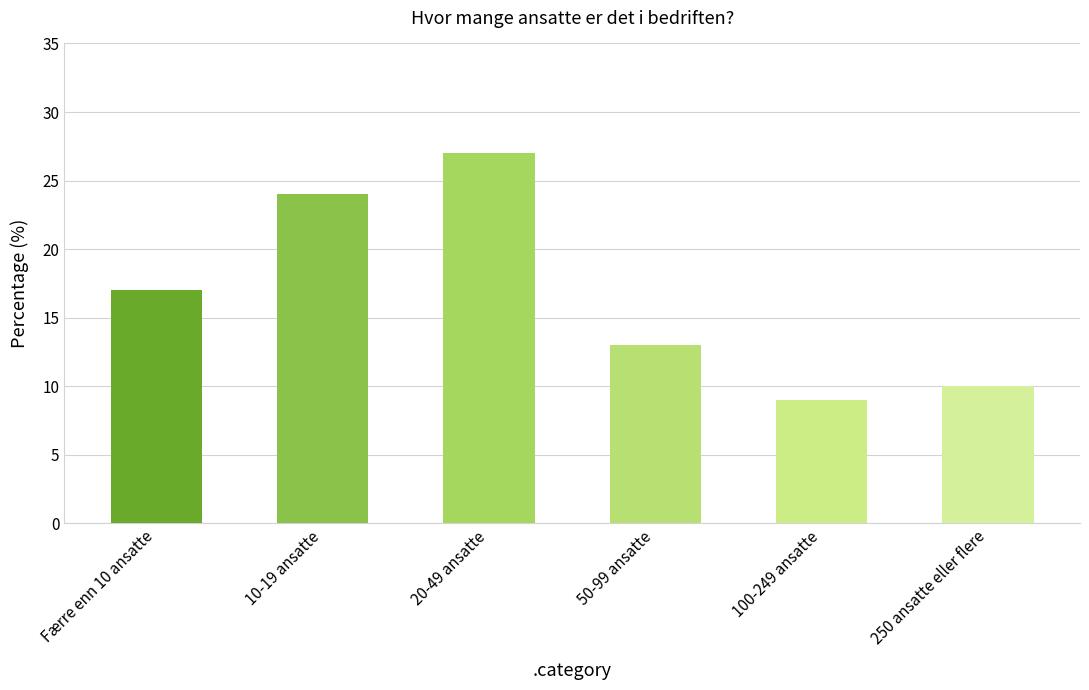

Which category has the highest value across all series?

20-49 ansatte